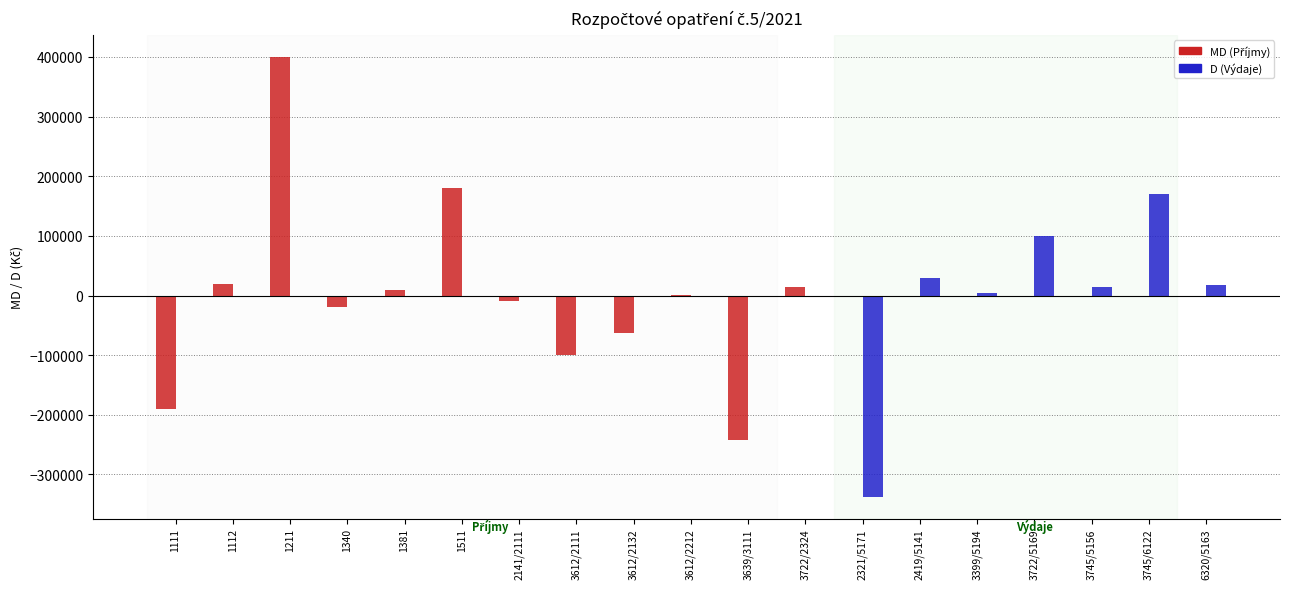

The value of D (Výdaje) at 2321/5171 is -518642. True or false?

False